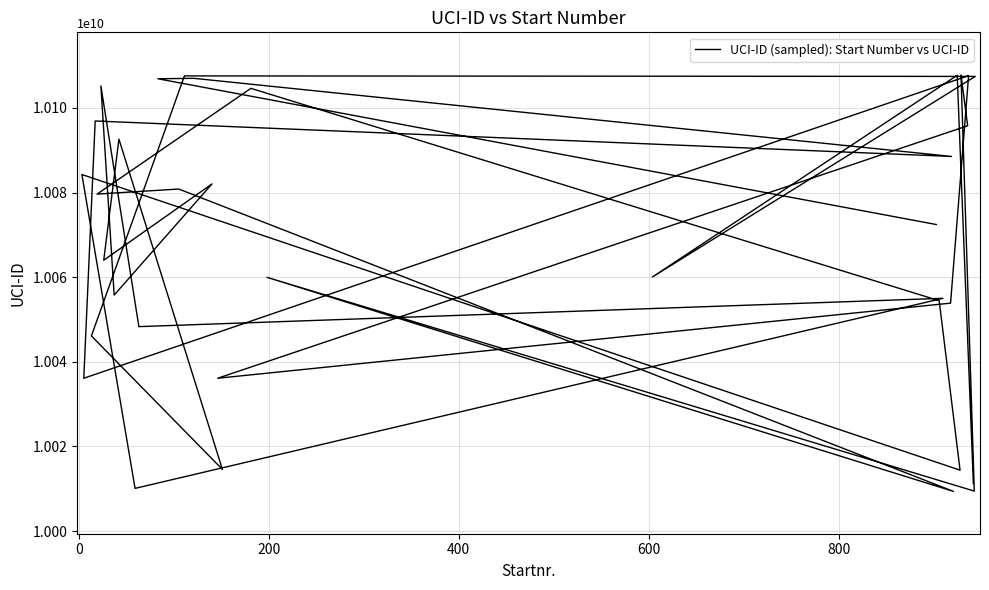

What is the value of the 24th point from the left?

10105225378